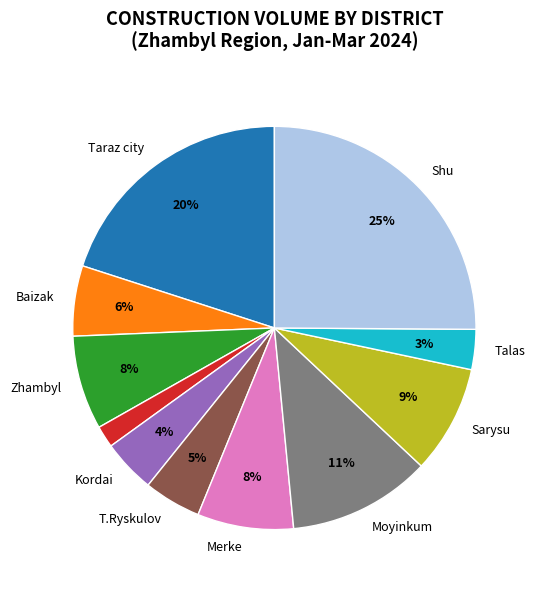

To the nearest percent, what is the average slice percentage?

9%